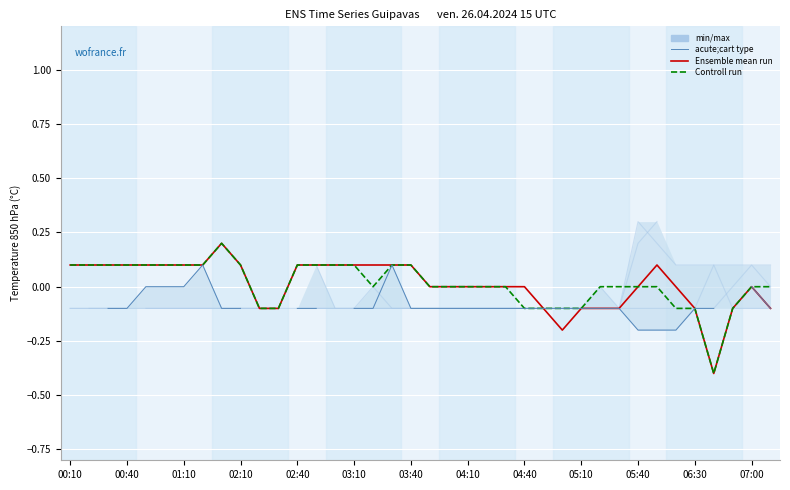

In Controll run, how many points are lower than both neighbors (excluding endpoints)?

2